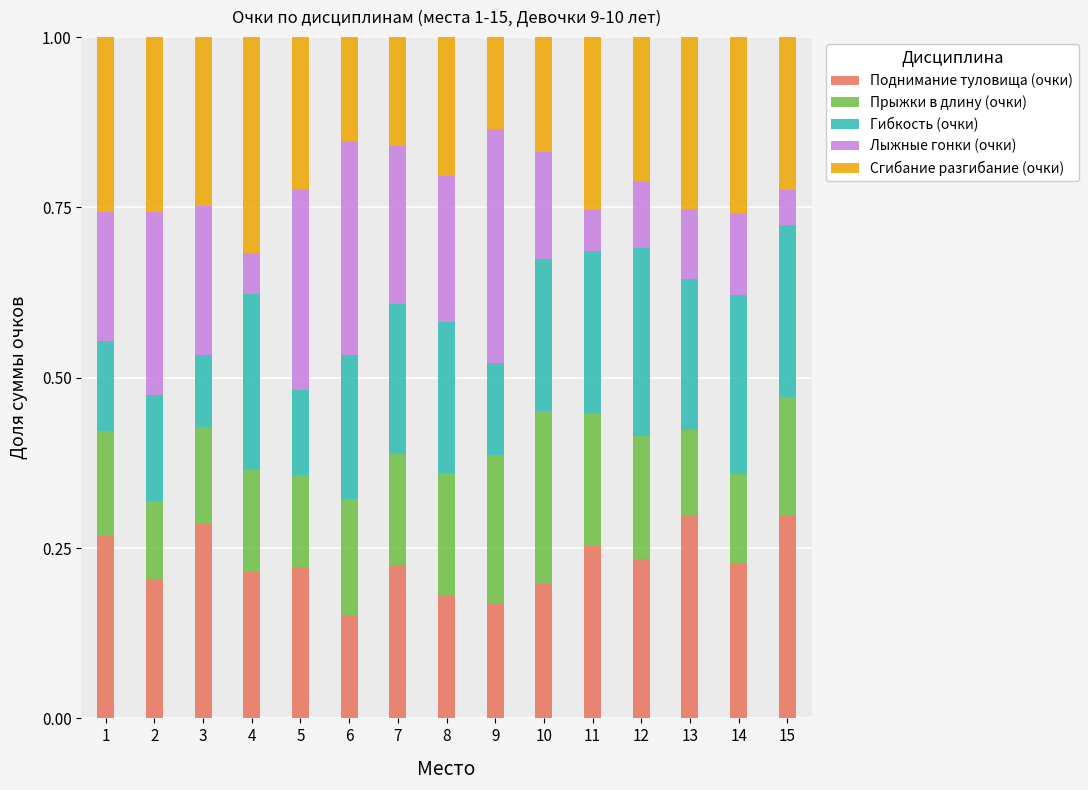

How many data points does each series have?

15